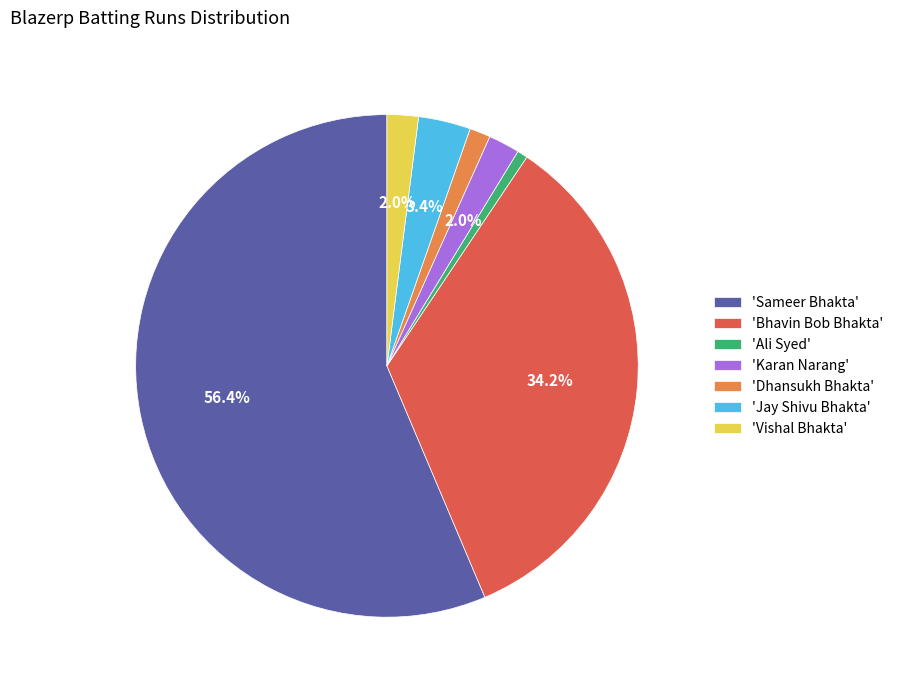

How many segments does this pie chart have?

7